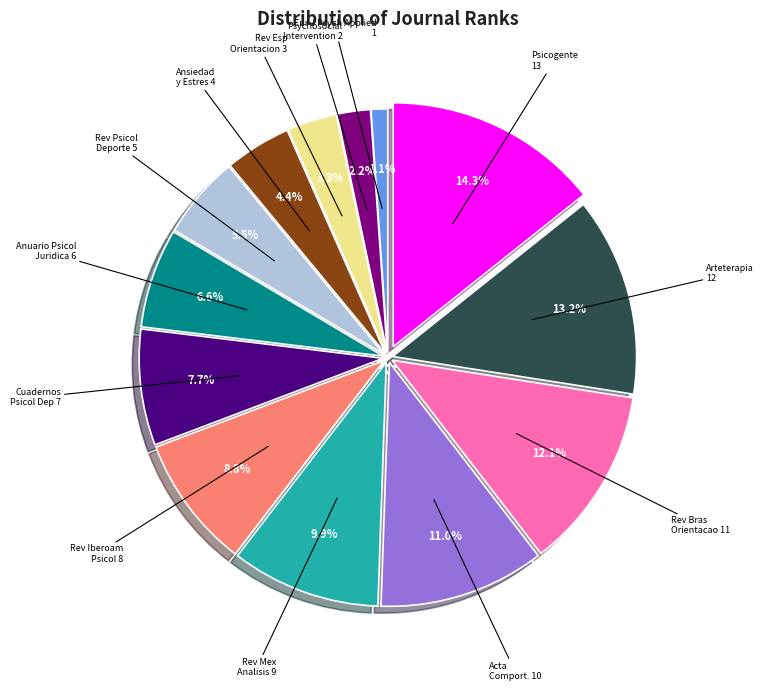

Is there any slice that represents more than half of the pie?

No